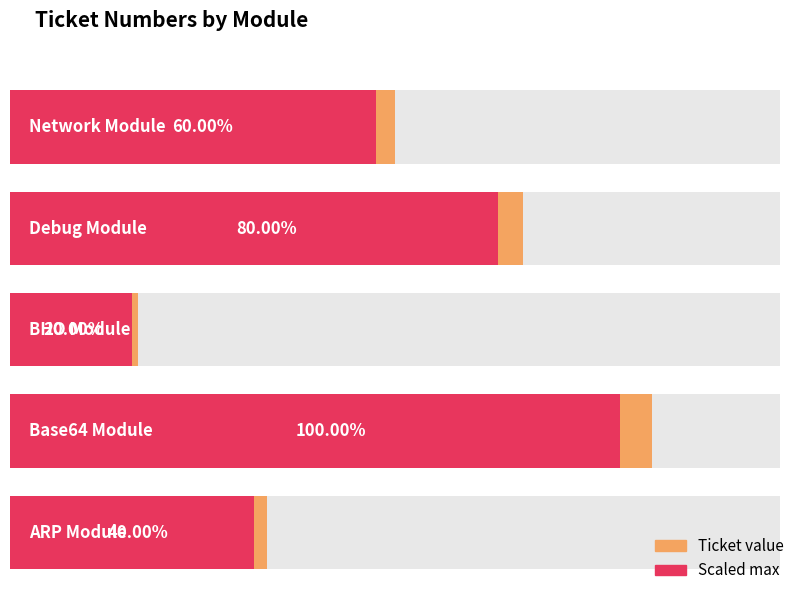

What value does the data have at Base64 Module?

5